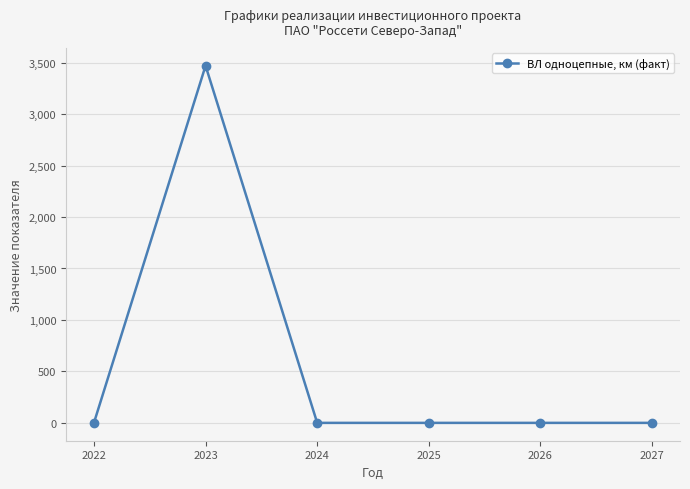

What is the sum of the values at 2022 and 2023?

3470.2